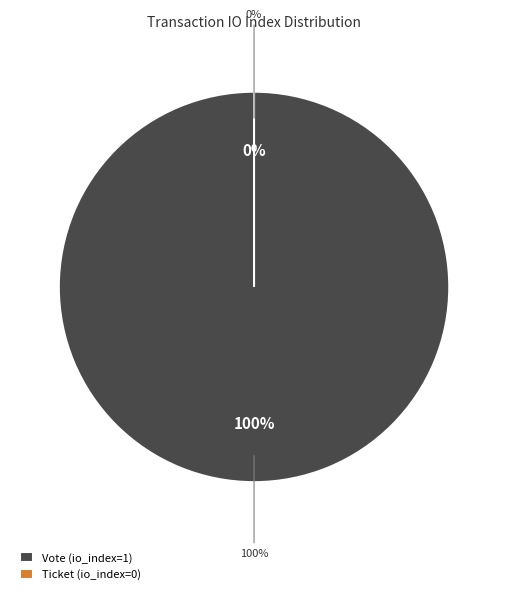

Do Ticket (io_index=0) and Vote (io_index=1) together represent more than half of the pie?

Yes